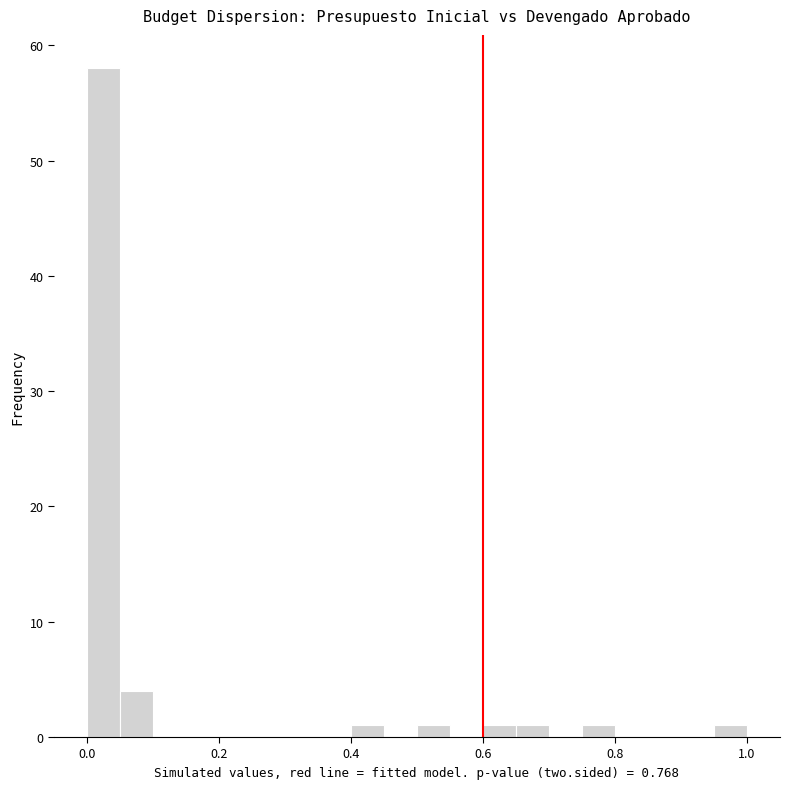

Read against the x-axis, roughly where is the centre of the tallest bar?

0.02